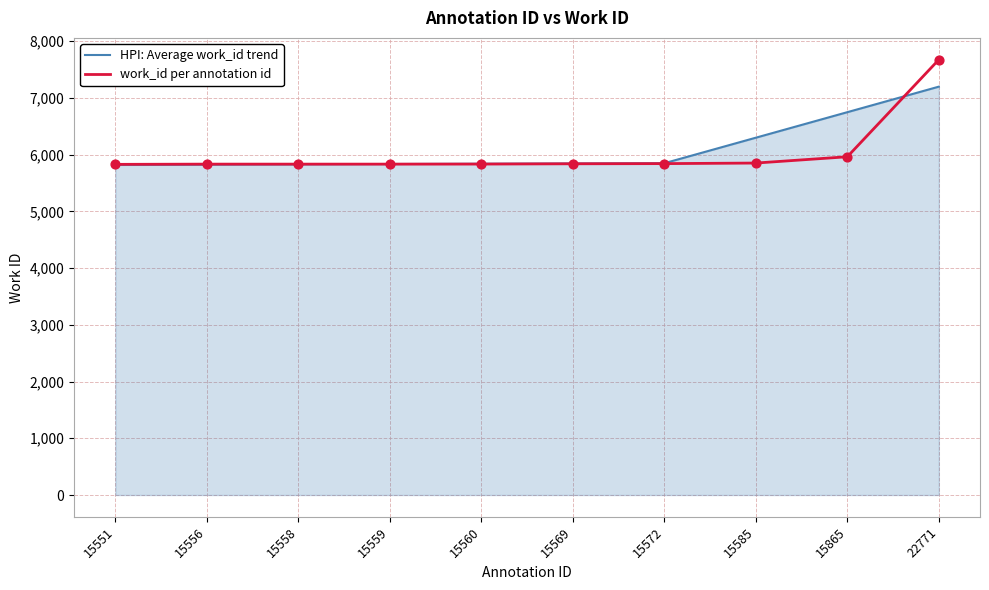

Which series has the largest total across all categories?

HPI: Average work_id trend